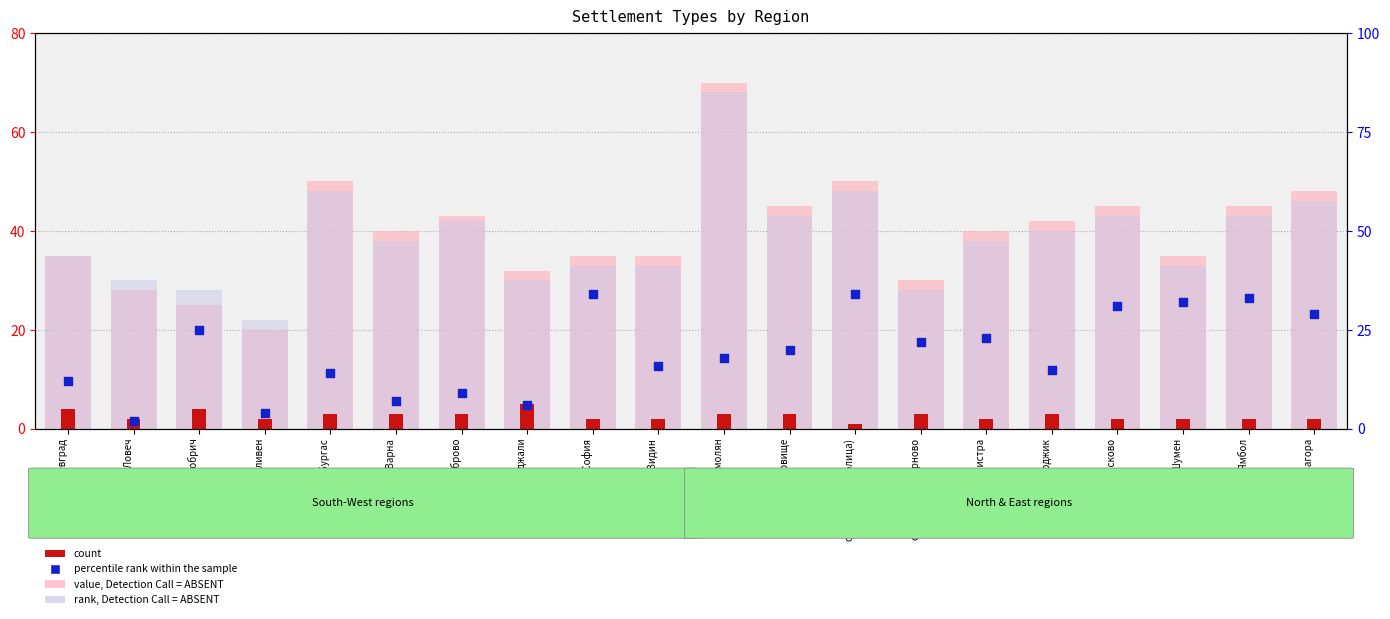

Which series reaches the minimum Y coordinate?

count